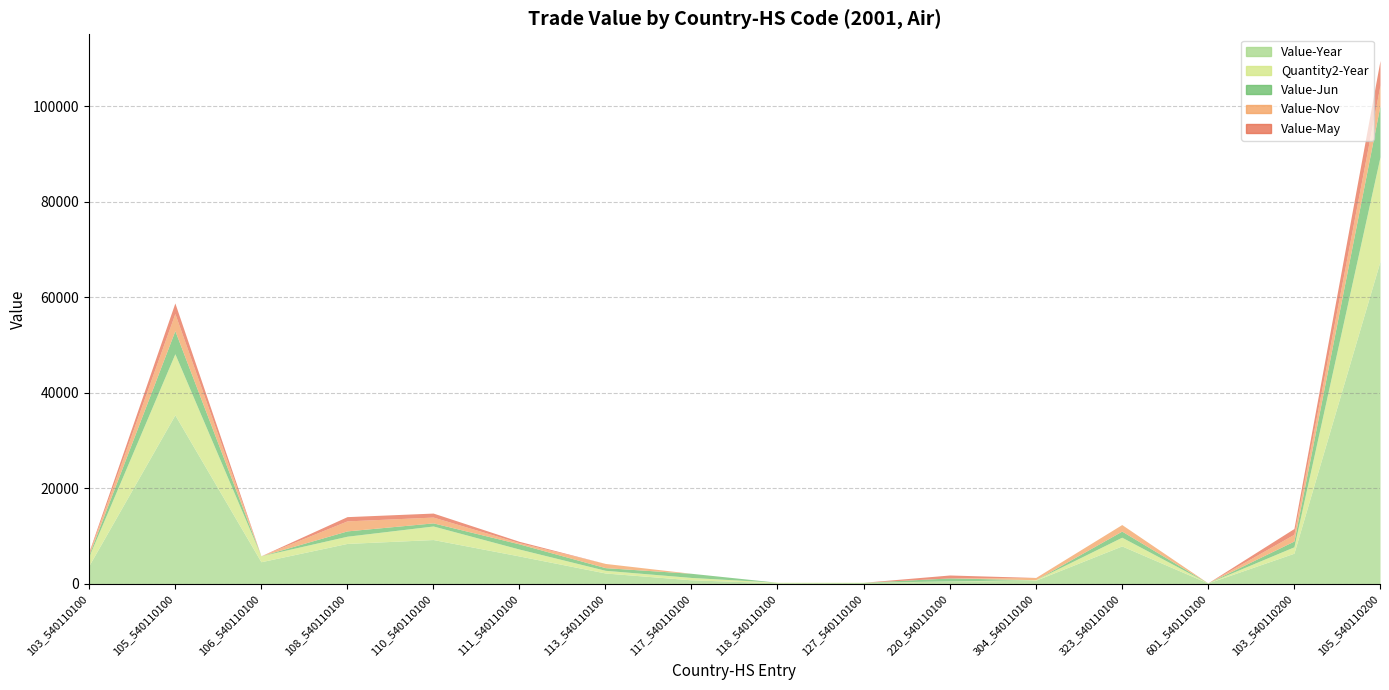

Reading left to right, what are all the values shown in this chart?

Value-Year: 3801	35419	4660	8493	9308	5867	2303	868	259	305	619	789	7969	210	6440	67588
Quantity2-Year: 1959	12804	1249	1512	2840	1447	563	501	104	58	28	115	1829	25	1350	21883
Value-Jun: 313	4830	0	1113	649	1083	557	868	0	0	619	0	1276	0	1208	10740
Value-Nov: 335	3599	0	2097	1217	257	880	0	0	0	0	462	1374	0	1411	4285
Value-May: 262	2207	0	890	838	278	0	0	0	0	619	0	0	0	1208	5136